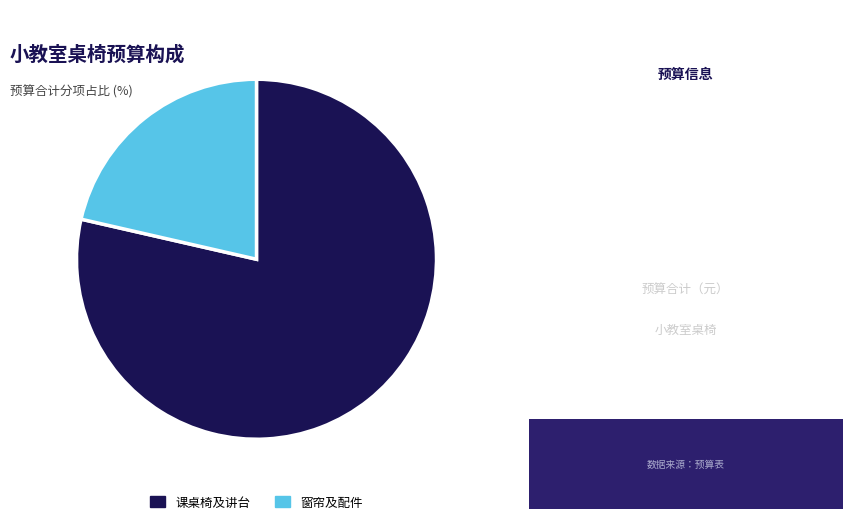

Between 课桌椅及讲台 and 窗帘及配件, which is larger?

课桌椅及讲台